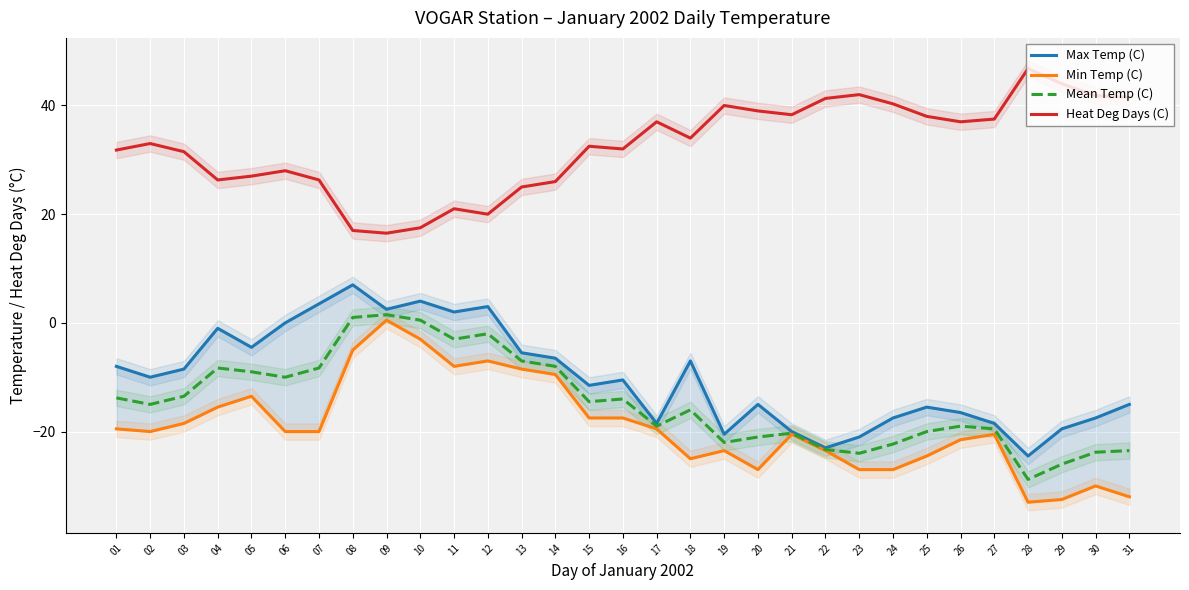

True or false: Min Temp (C) and Heat Deg Days (C) intersect in this chart.

False